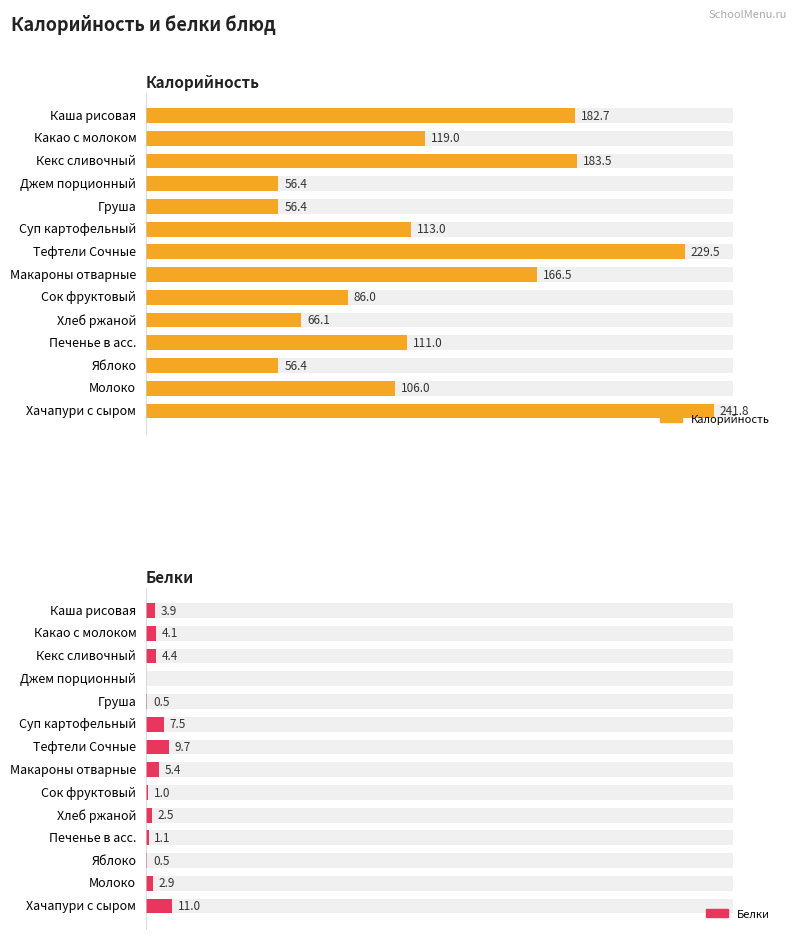

How many series are shown in this chart?

2